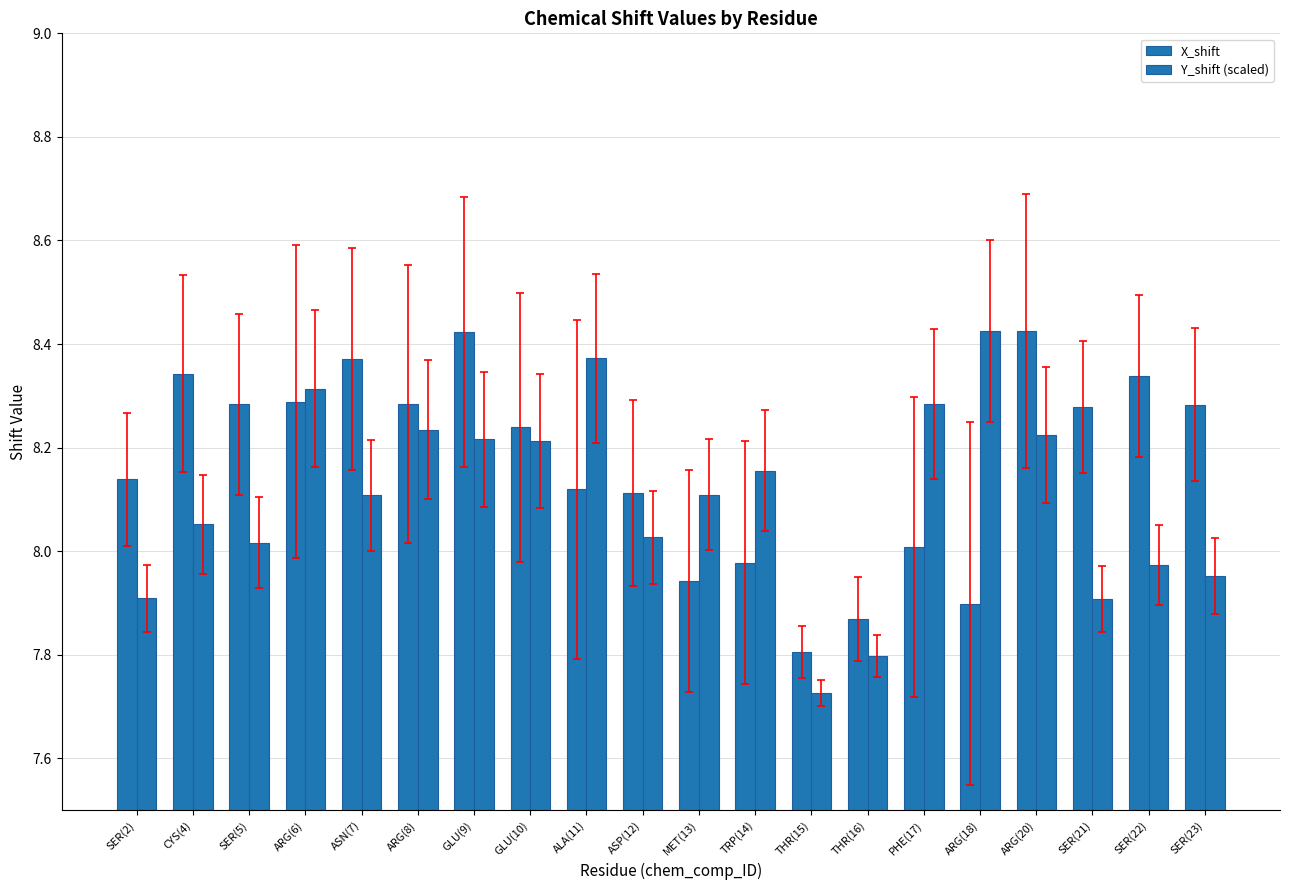

Rank the series by their average value, from highest to lowest.

X_shift, Y_shift (scaled)